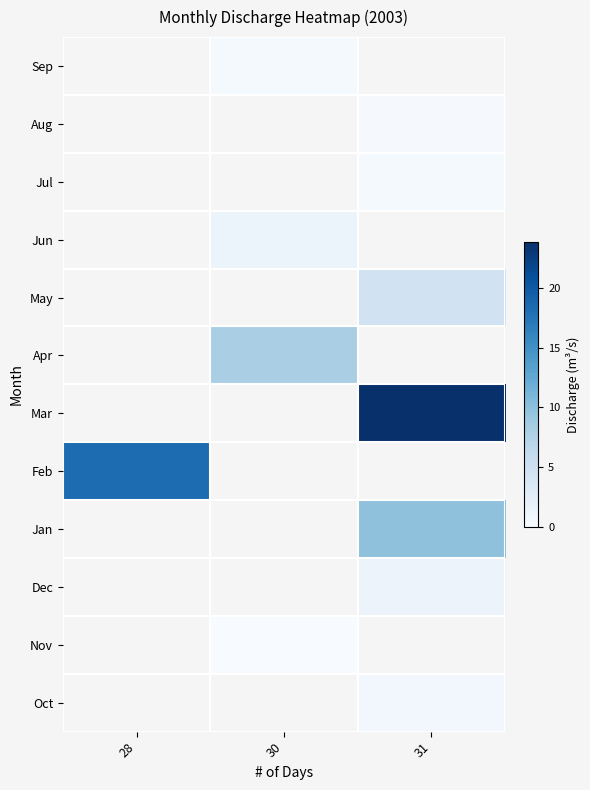

Is it true that Jul equals 0.3 at 31?

True